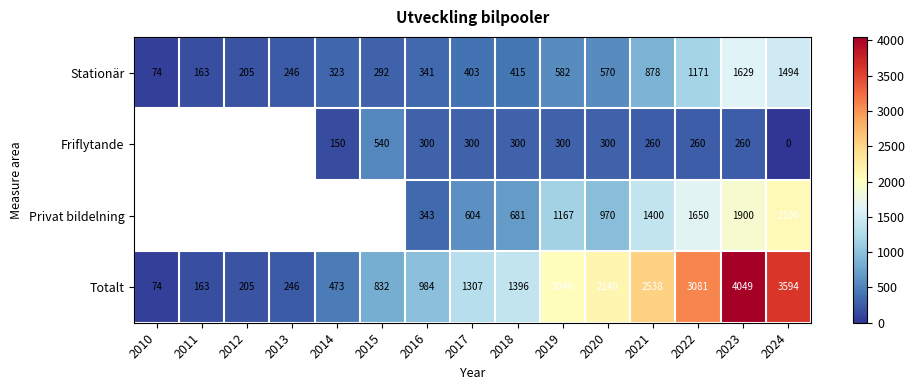

At which label does Totalt reach its peak?

2023